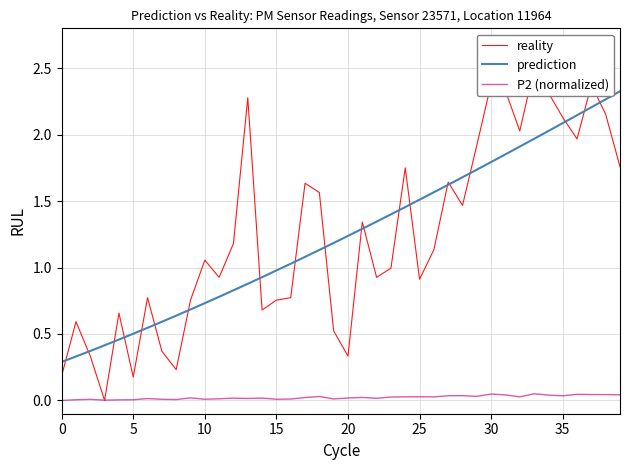

Reading left to right, extract all data points from this chart.

reality: 0.2	0.6	0.3	0.0	0.7	0.2	0.8	0.4	0.2	0.8	1.1	0.9	1.2	2.3	0.7	0.8	0.8	1.6	1.6	0.5	0.3	1.3	0.9	1.0	1.7	0.9	1.1	1.6	1.5	1.9	2.4	2.3	2.0	2.5	2.3	2.1	2.0	2.4	2.2	1.8
prediction: 0.3	0.3	0.4	0.4	0.5	0.5	0.5	0.6	0.6	0.7	0.7	0.8	0.8	0.9	0.9	1.0	1.0	1.1	1.1	1.2	1.2	1.3	1.3	1.4	1.5	1.5	1.6	1.6	1.7	1.7	1.8	1.9	1.9	2.0	2.0	2.1	2.1	2.2	2.3	2.3
P2 (normalized): 0.0	0.0	0.0	0.0	0.0	0.0	0.0	0.0	0.0	0.0	0.0	0.0	0.0	0.0	0.0	0.0	0.0	0.0	0.0	0.0	0.0	0.0	0.0	0.0	0.0	0.0	0.0	0.0	0.0	0.0	0.0	0.0	0.0	0.1	0.0	0.0	0.0	0.0	0.0	0.0